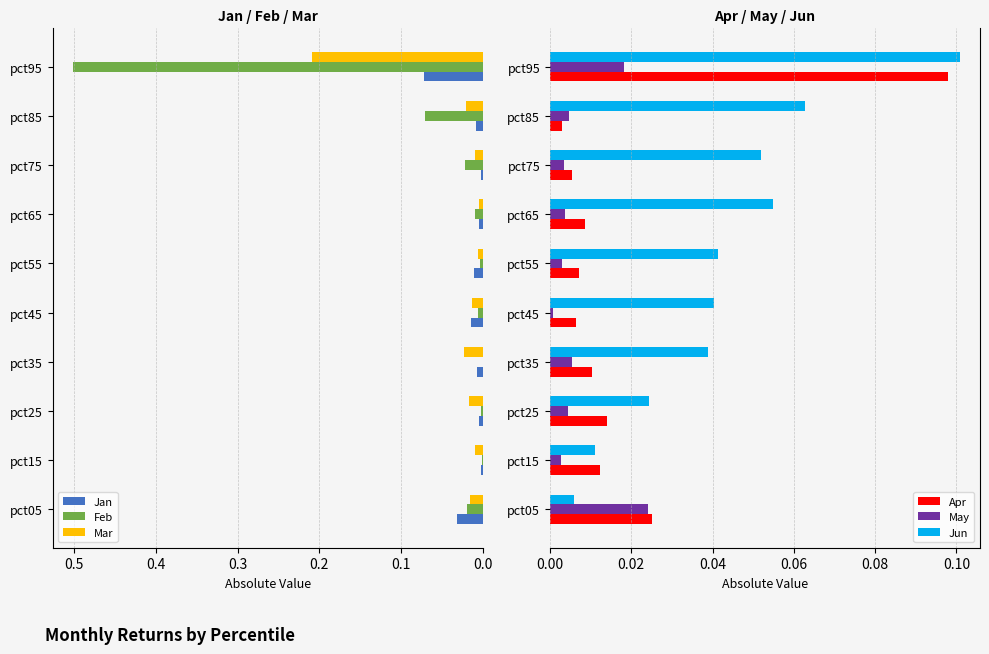

At how many categories does at least one series exceed 0?

10